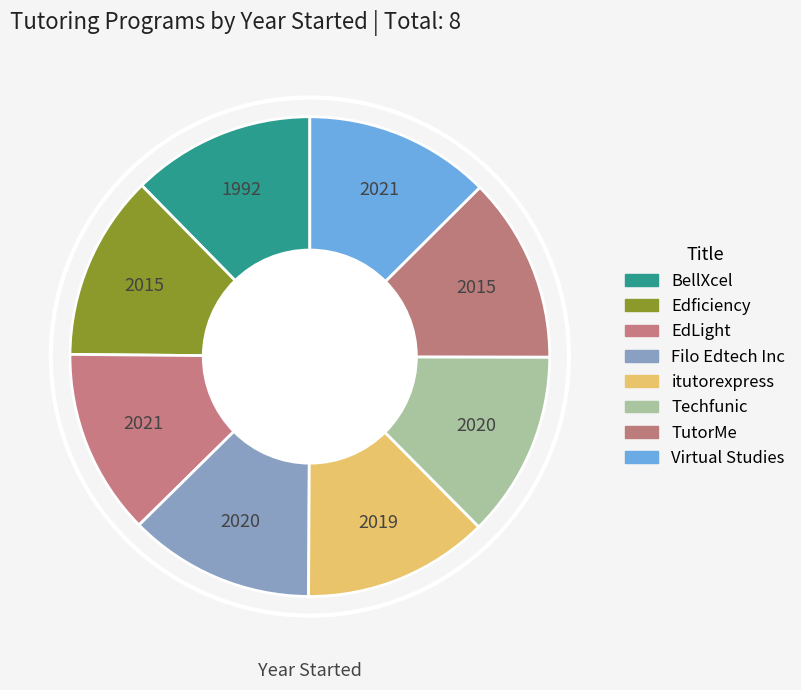

How many segments does this pie chart have?

8